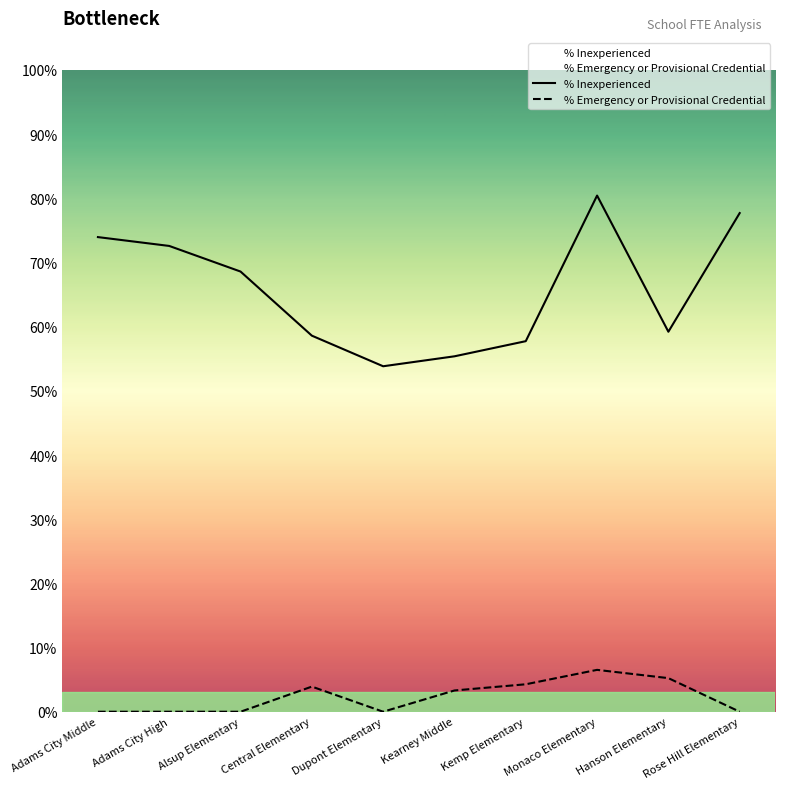

What is the difference between the % Inexperienced values at Adams City High and Central Elementary?

0.1